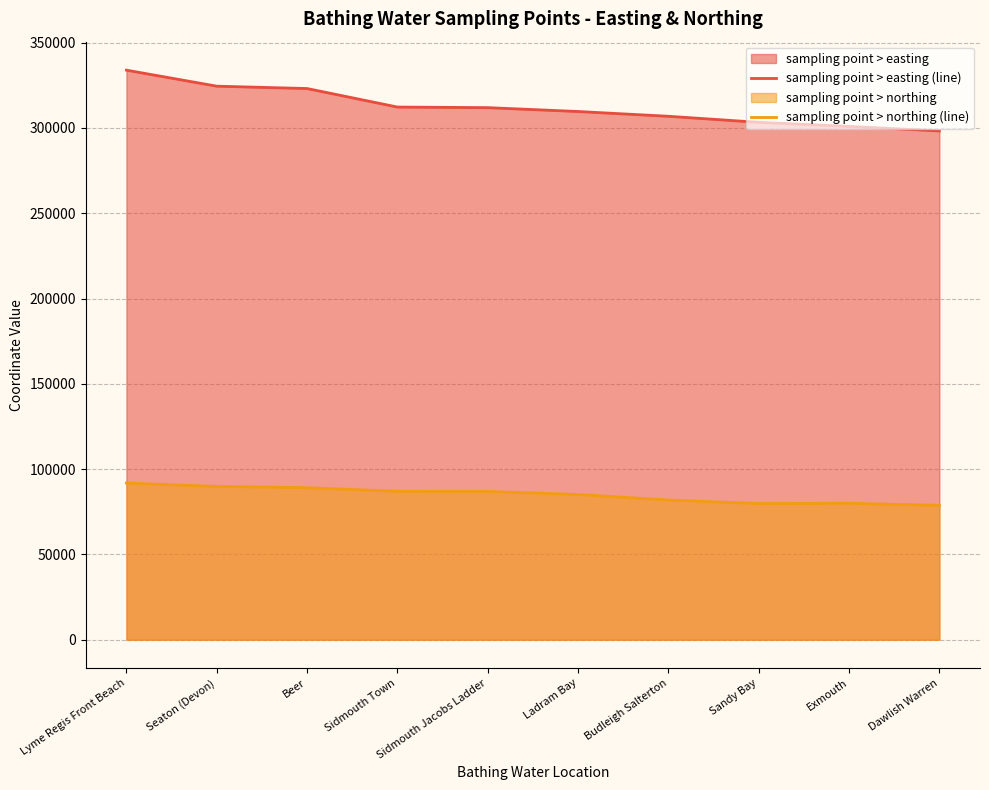

What are all the series names shown in the legend?

sampling point > easting (line), sampling point > northing (line)